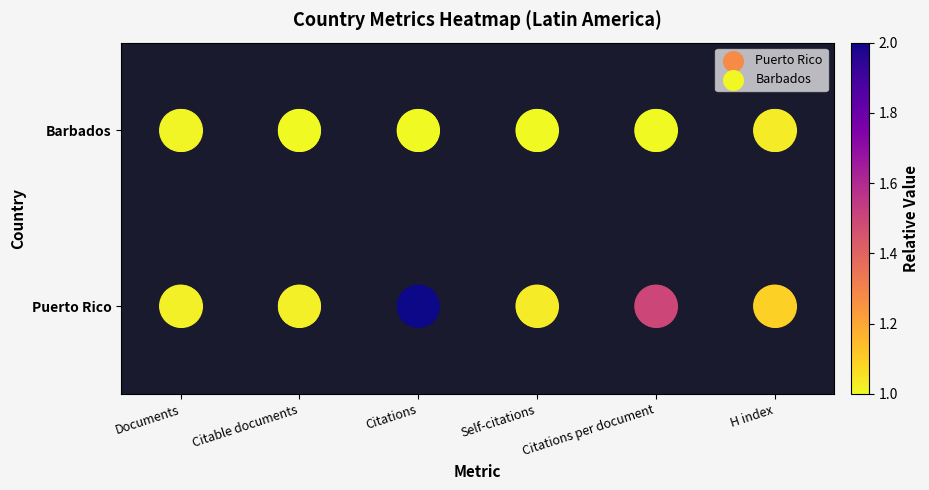

At which label does Barbados reach its minimum?

Documents